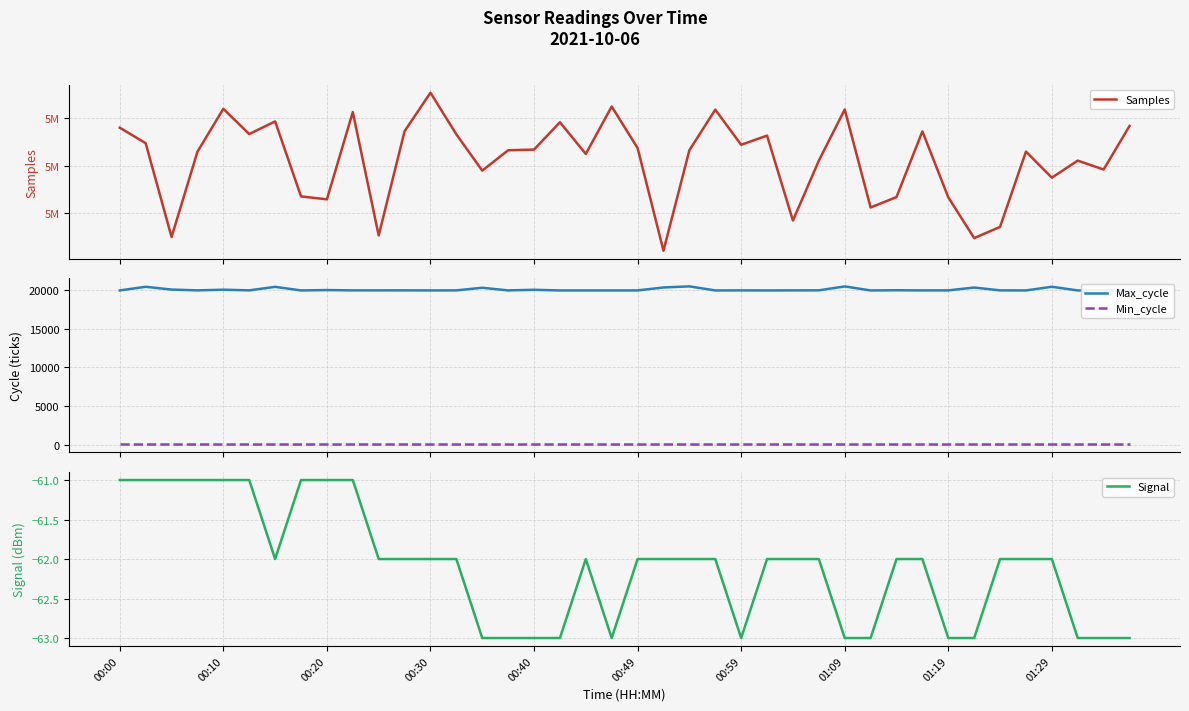

True or false: Min_cycle and Max_cycle cross at least once.

False